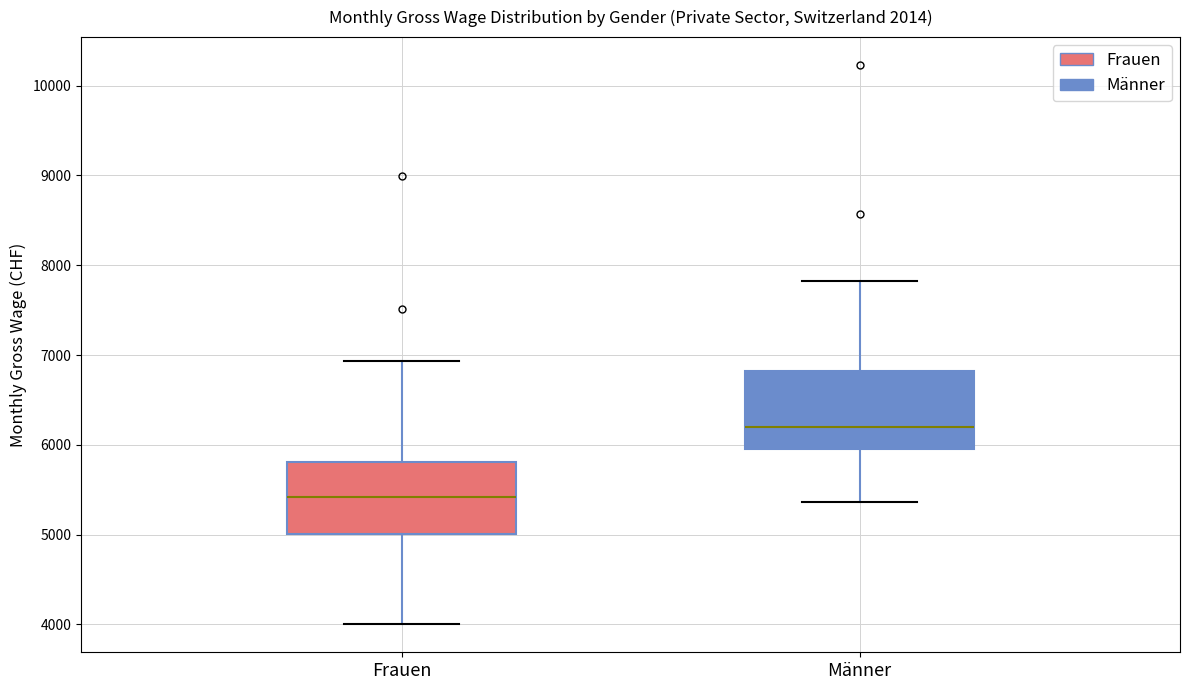

Reading left to right, read every box against the y-axis: the position of its median line, the range the box covers, and the ends of its whiskers. The values are not printed on the chart, so give them approximately, as read against the axis.

Frauen: median 5400, box 5000 to 5800, whiskers 4000 to 6900
Männer: median 6200, box 6000 to 6800, whiskers 5400 to 7800